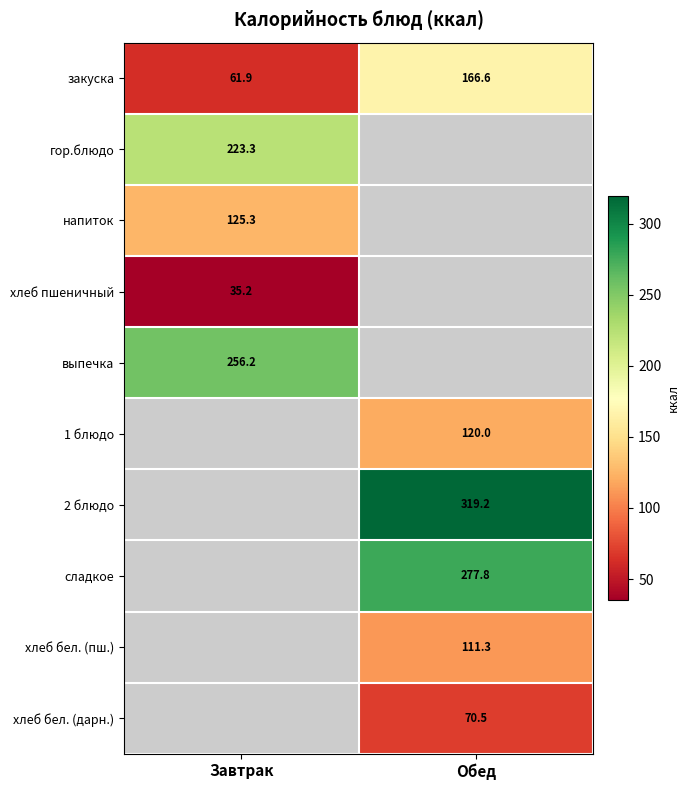

Between Завтрак and Обед, which is larger?

Обед